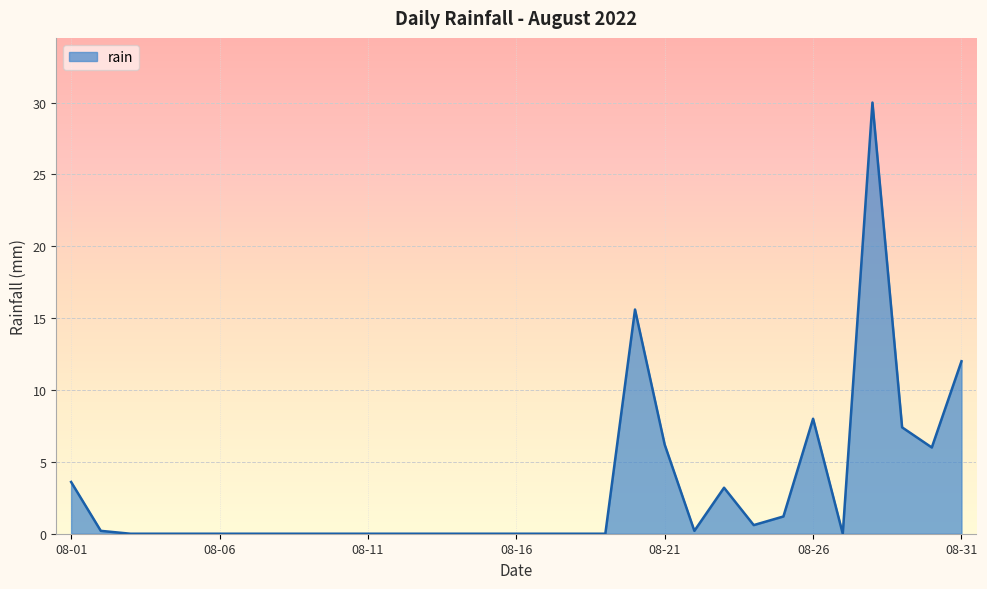

What is the difference between the maximum and minimum values?

30.0